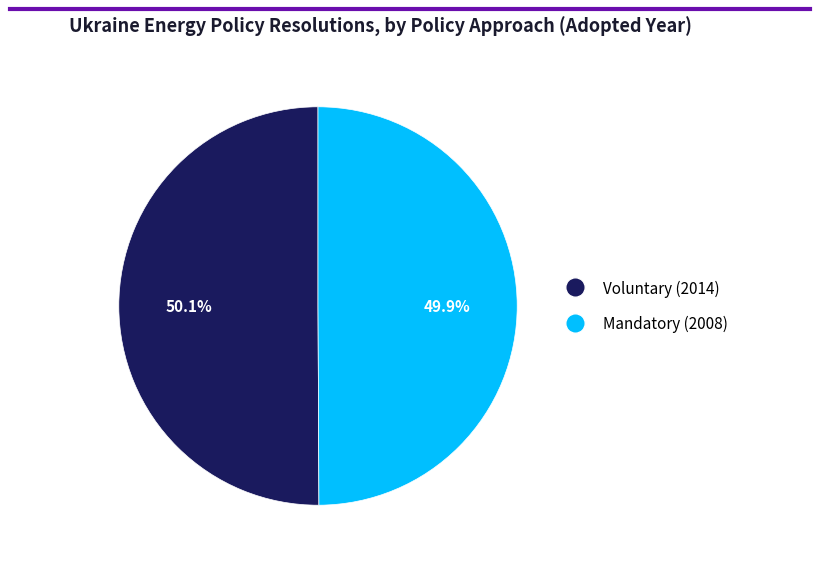

Combined, what portion of the pie is Voluntary (2014) and Mandatory (2008)?

100.0%